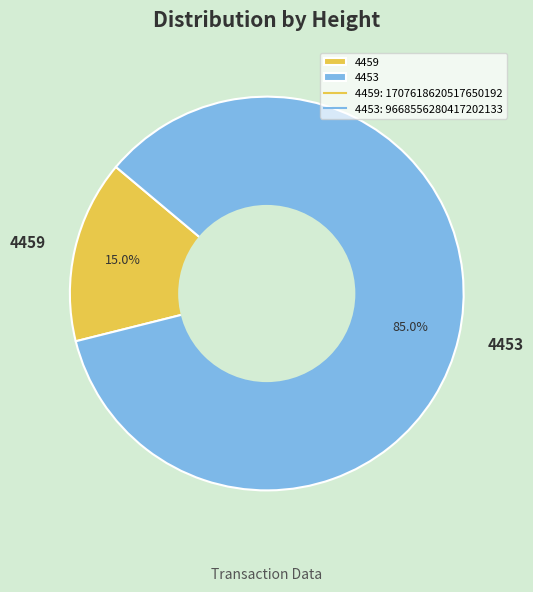

The 4459 slice represents 15% of the pie. True or false?

True